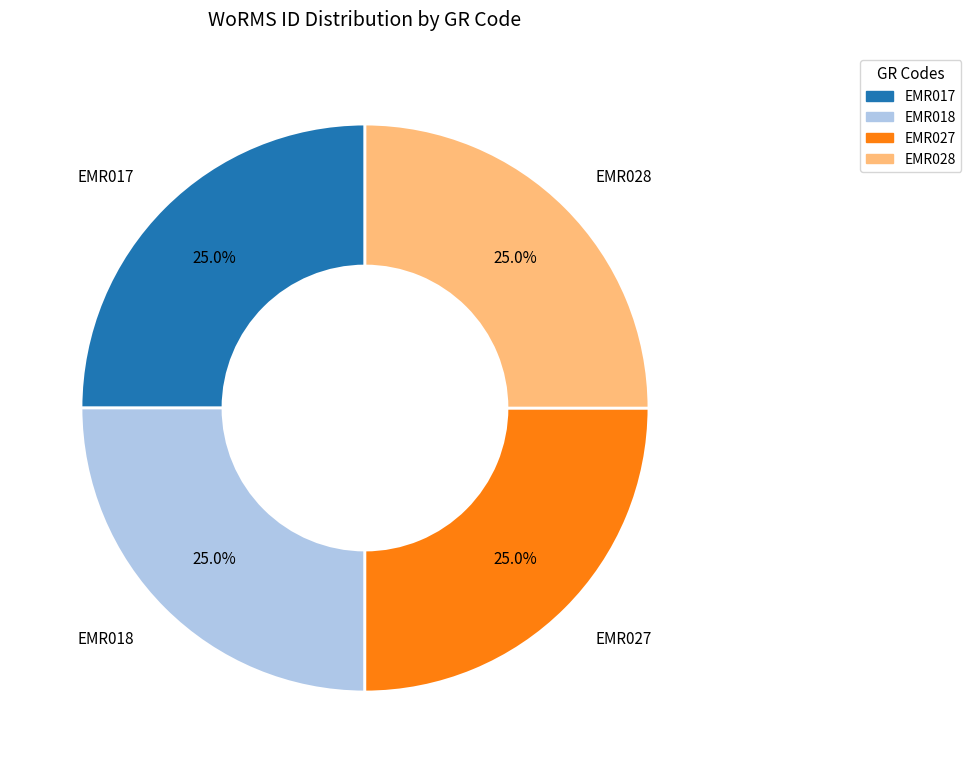

What percentage is the EMR027 slice, to the nearest percent?

25%